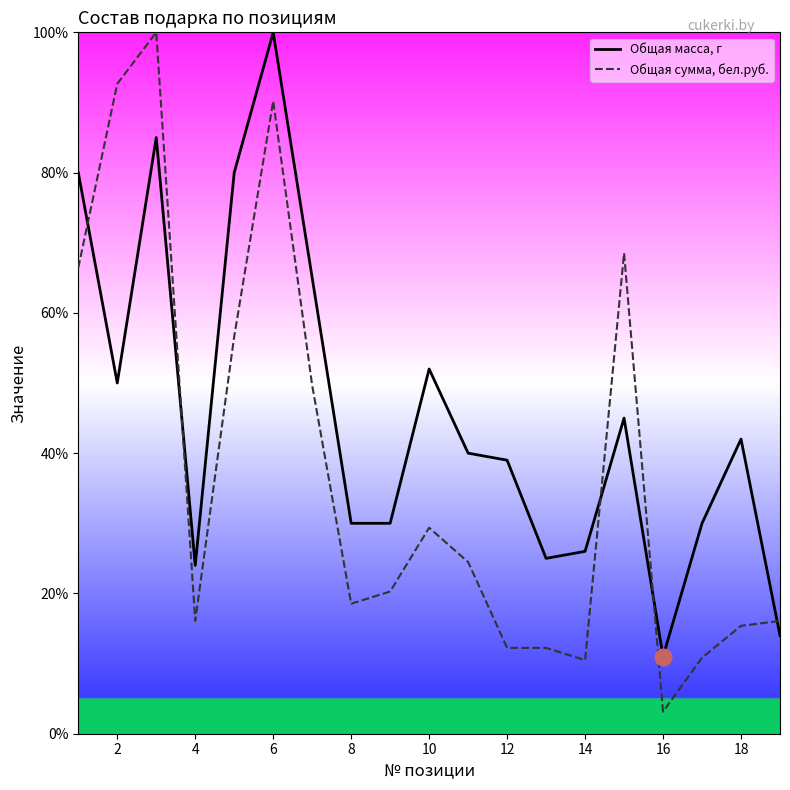

Which series has the largest total across all categories?

Общая масса, г